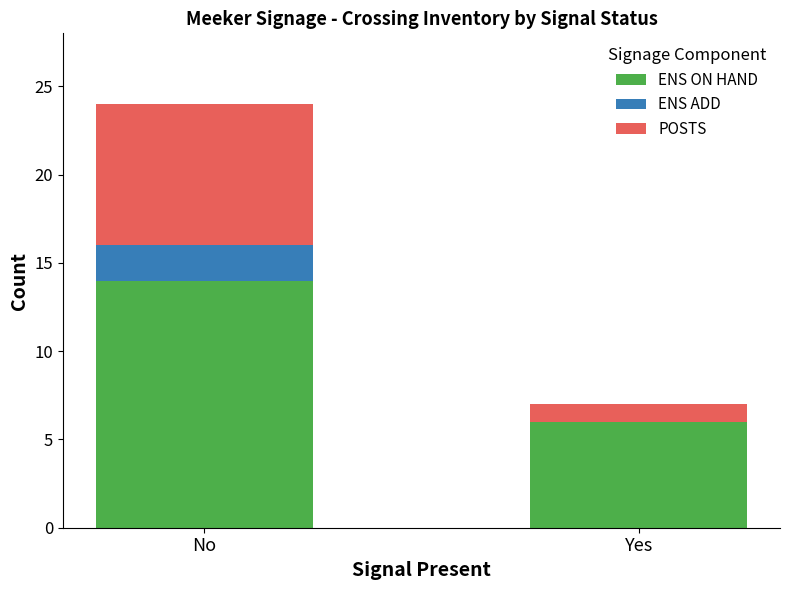

Which category has the highest value in the ENS ON HAND series?

No